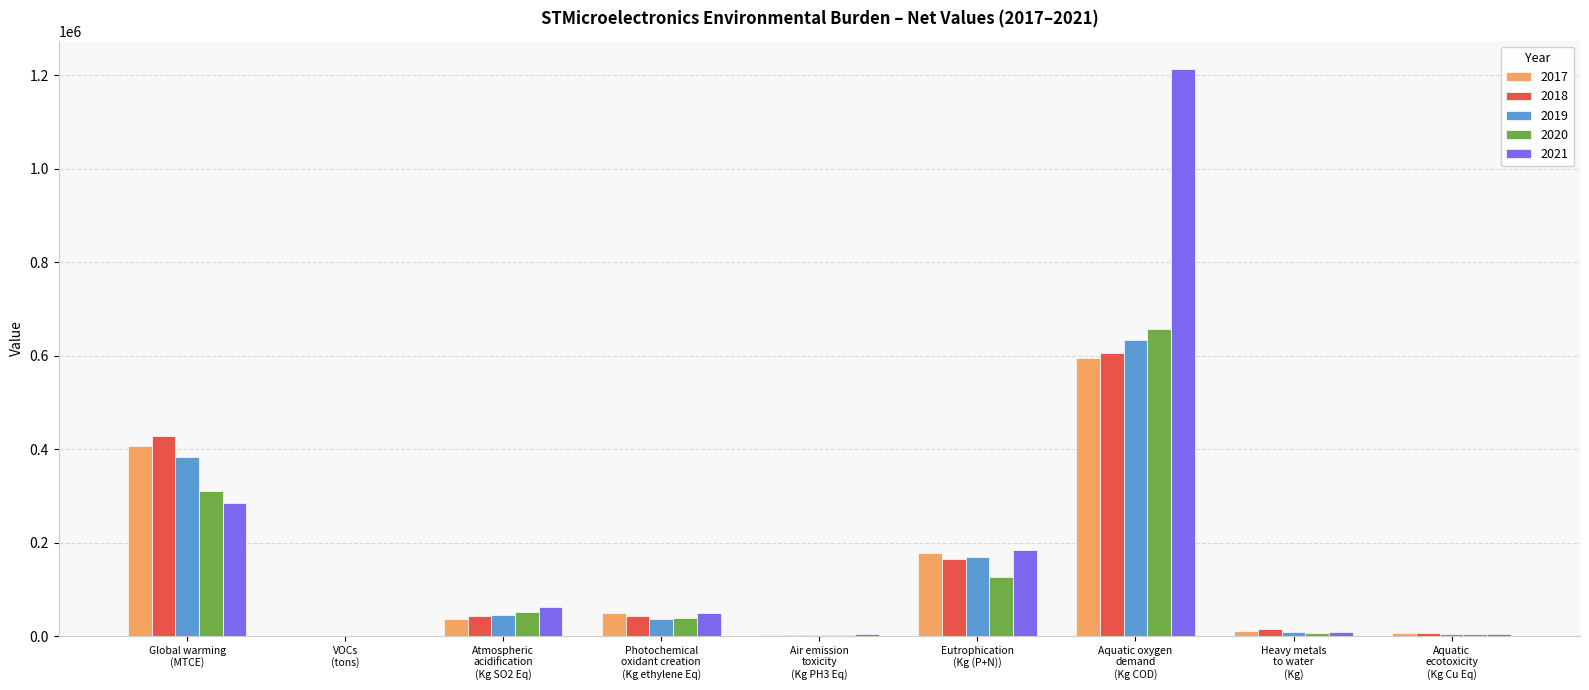

Which series changed the most between VOCs
(tons) and Aquatic oxygen
demand
(Kg COD)?

2021